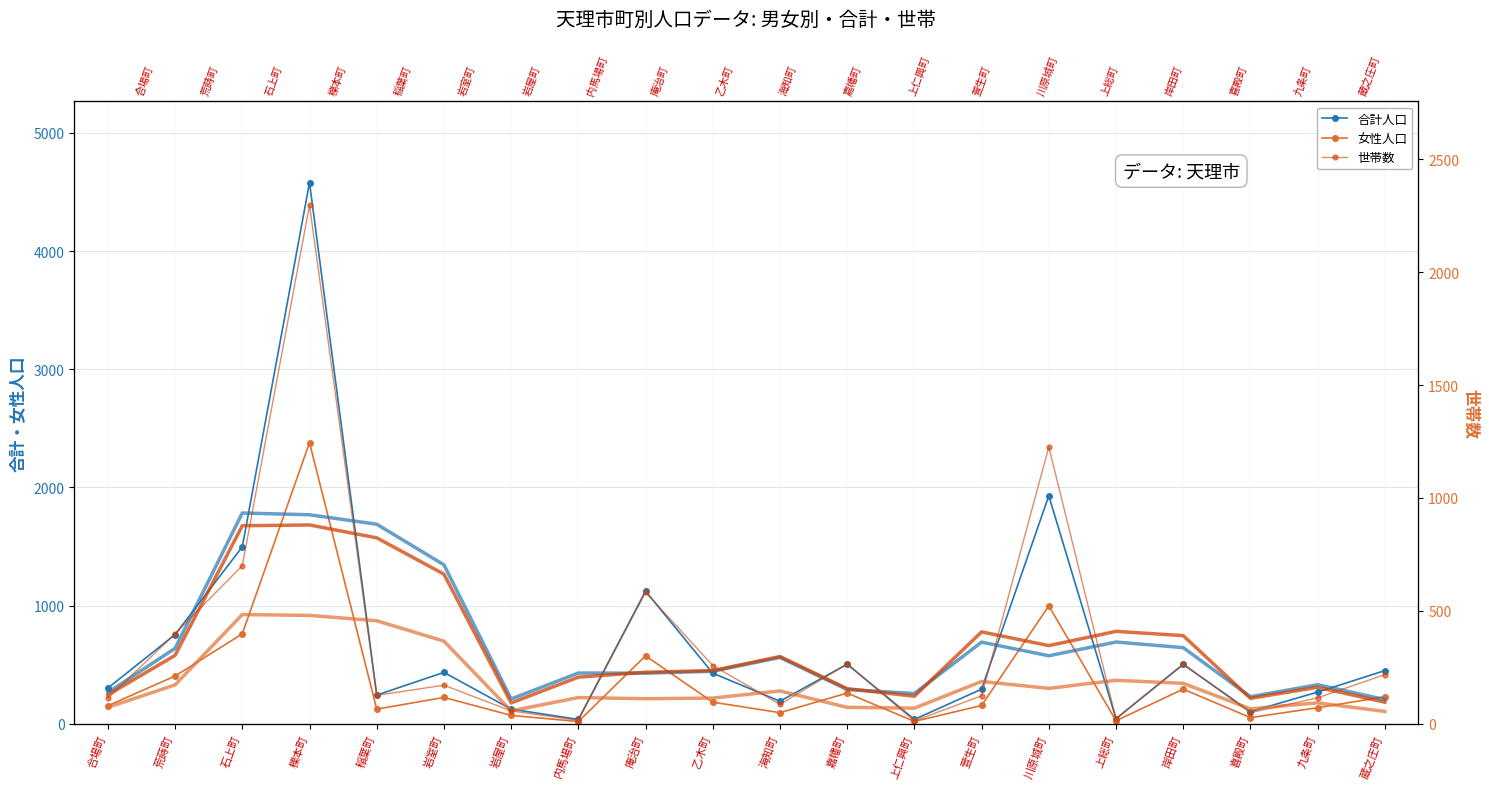

True or false: 女性人口 and 合計人口 intersect in this chart.

False